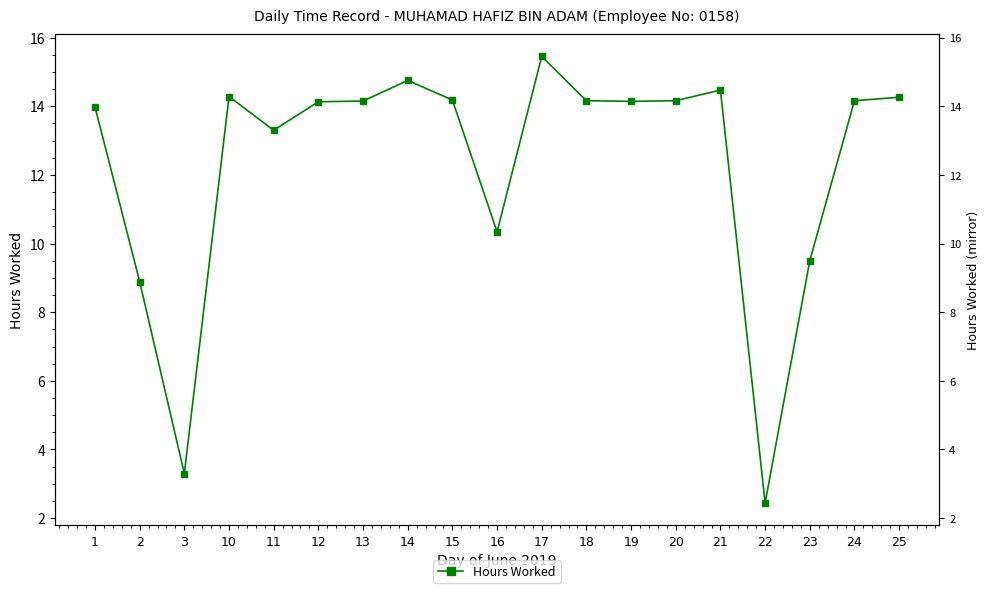

At which label does the data first exceed 14?

10